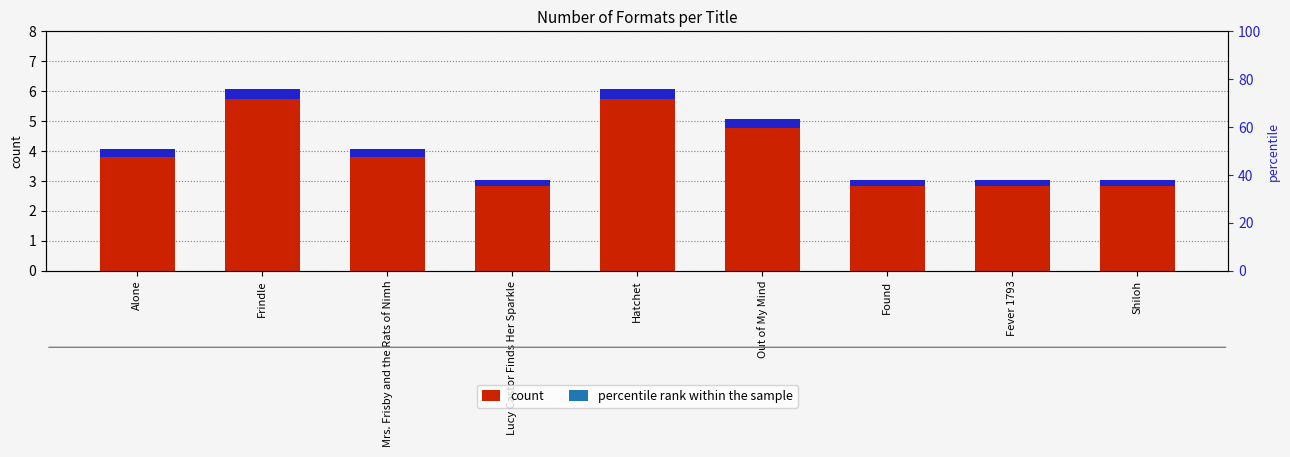

How many data points are above 4?

3